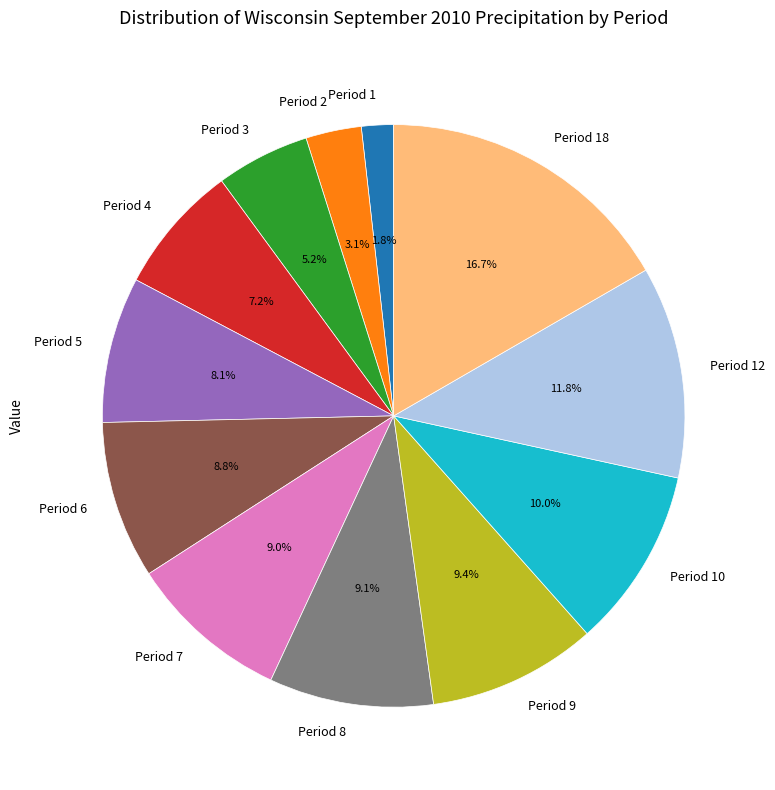

To the nearest percent, what percentage of the pie is Period 18?

17%